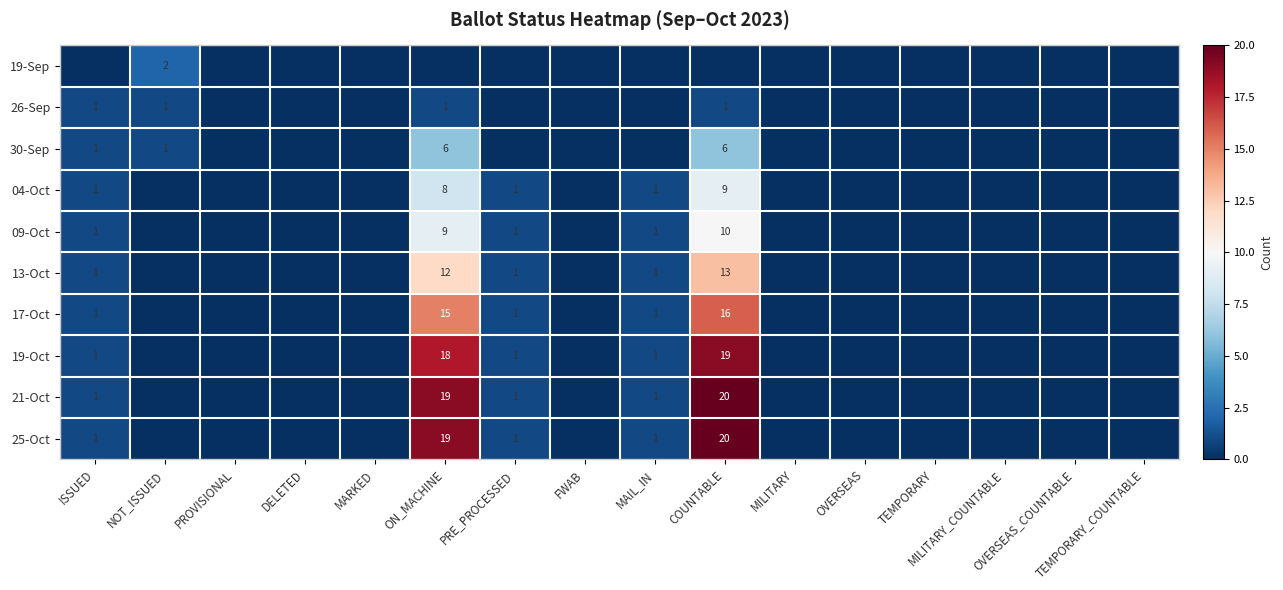

Rank the series by their maximum value, from highest to lowest.

21-Oct, 25-Oct, 19-Oct, 17-Oct, 13-Oct, 09-Oct, 04-Oct, 30-Sep, 19-Sep, 26-Sep